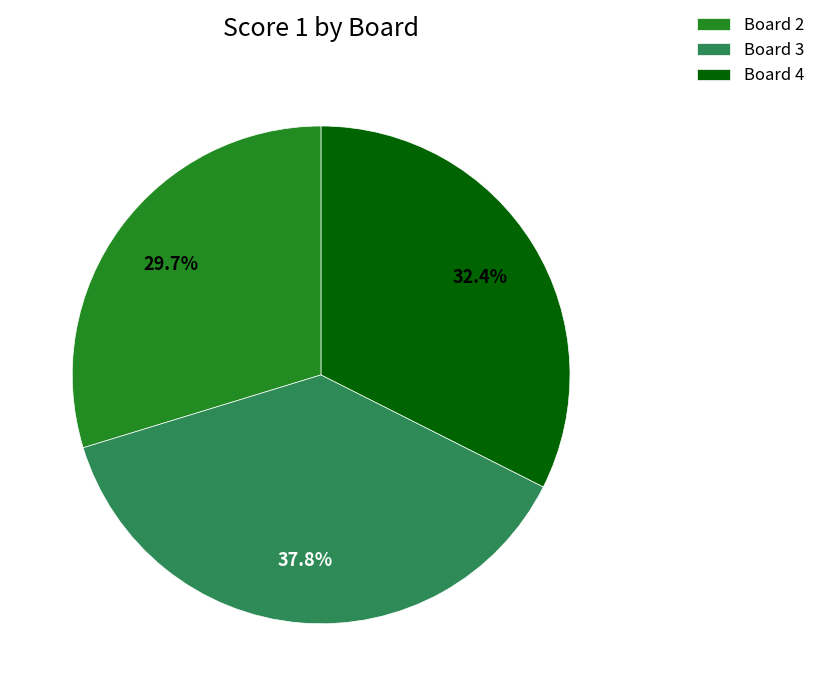

Does any single category account for the majority?

No